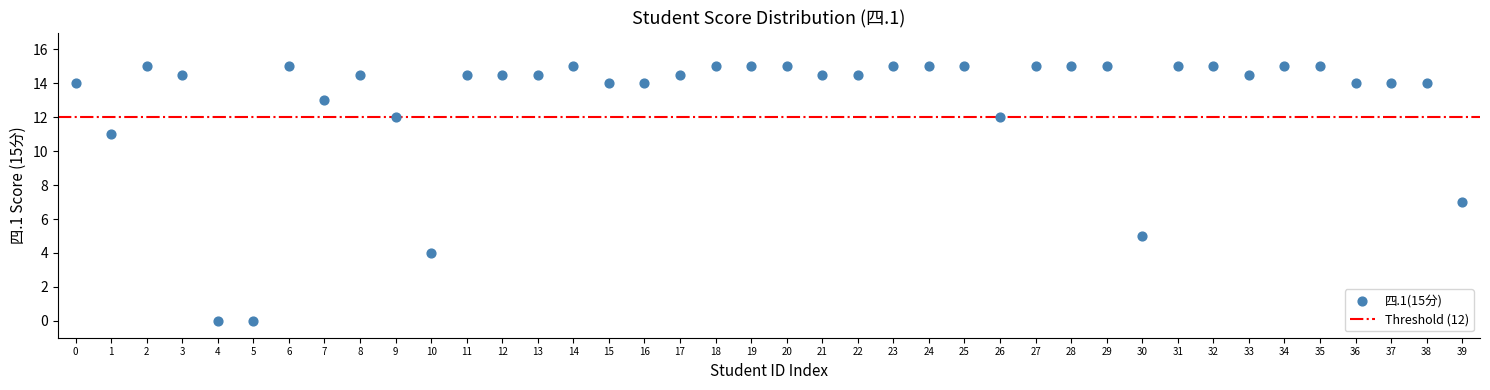

What is the range of Y values (max minus min)?

15.0